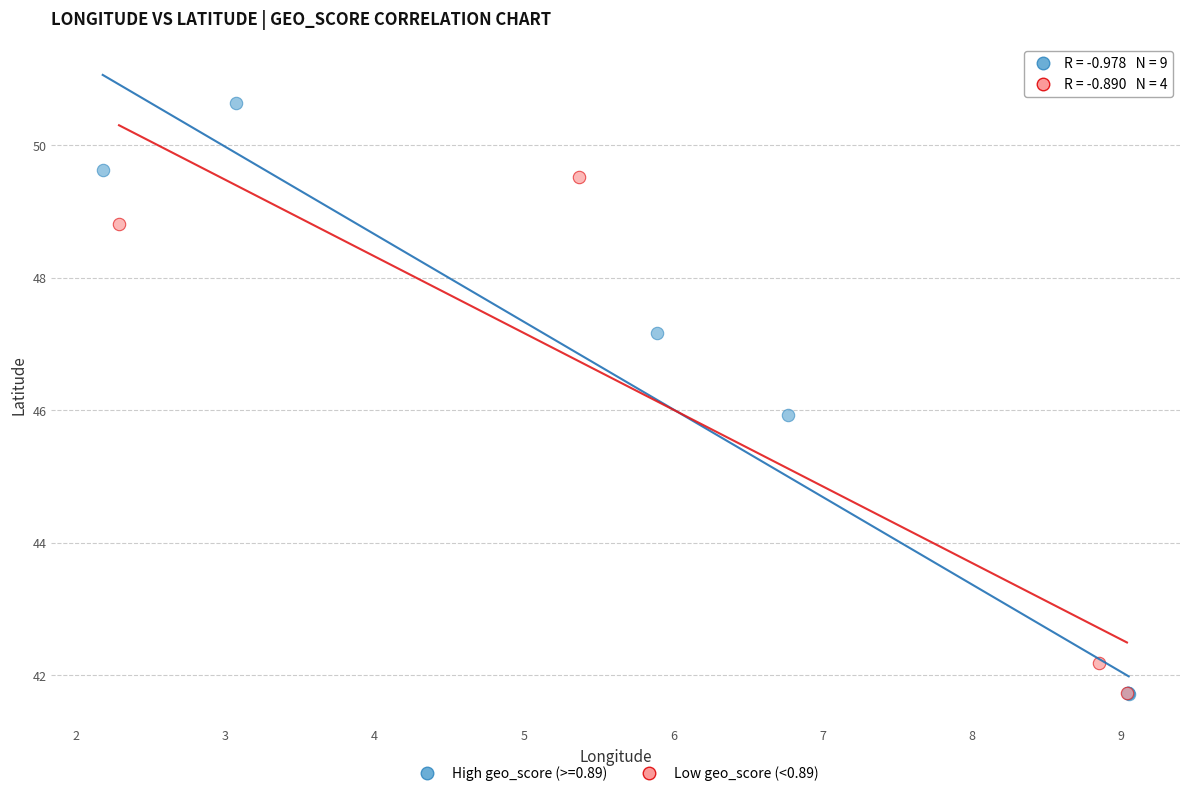

Which series has the largest Y range (max minus min)?

High geo_score (>=0.89)